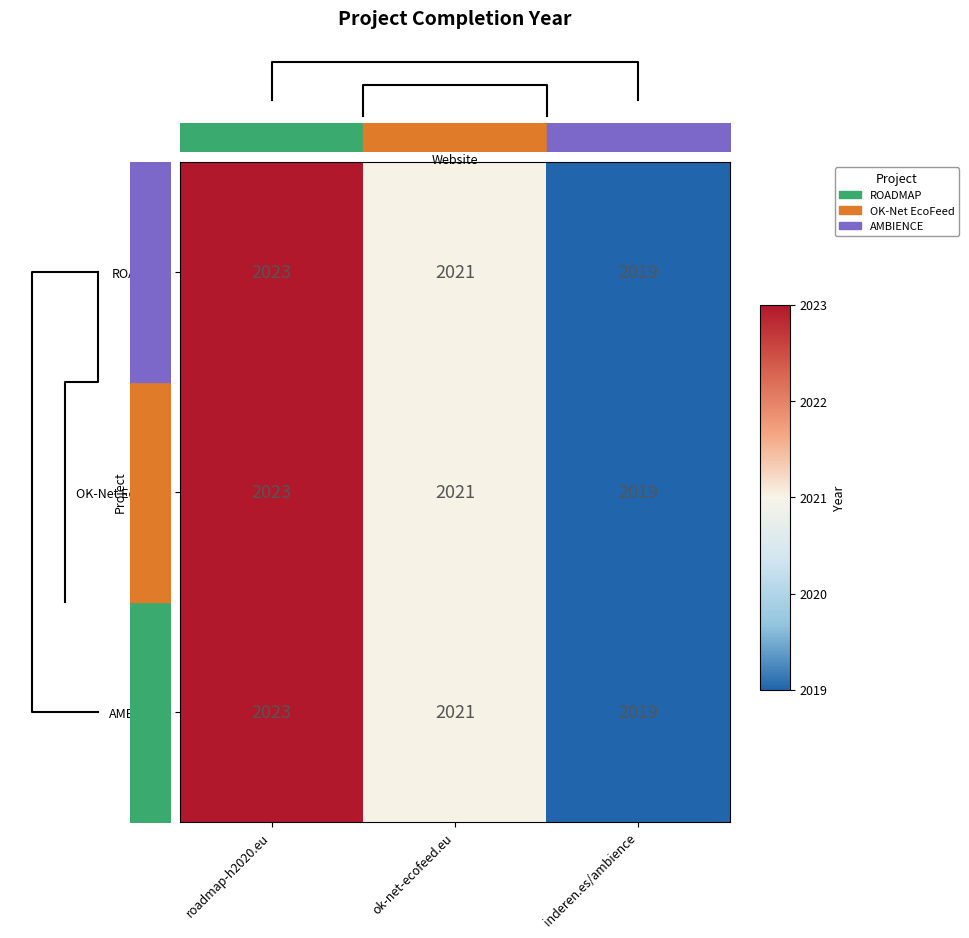

Where is OK-Net EcoFeed nearest to the value 2021?

ok-net-ecofeed.eu